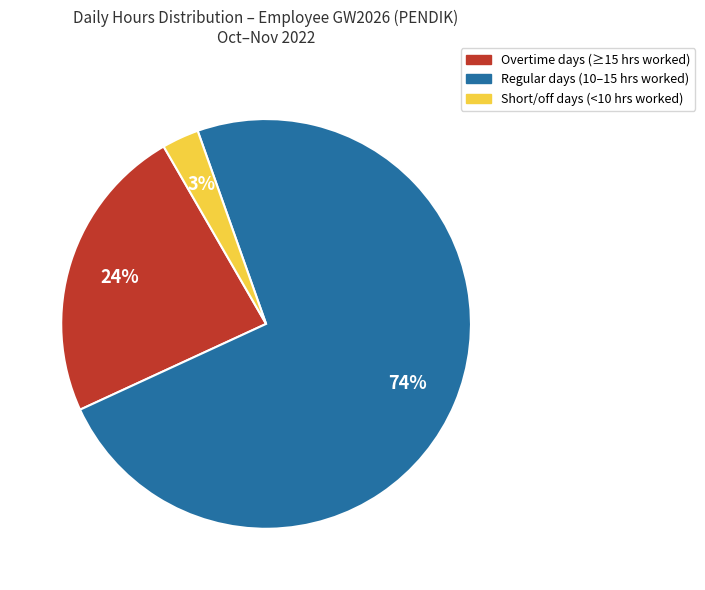

Is there a majority slice in this chart?

Yes